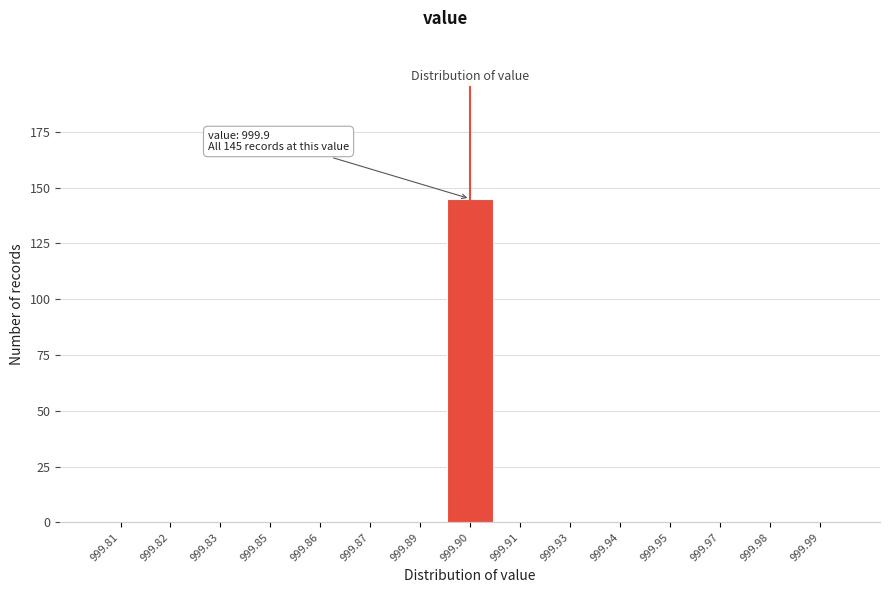

Reading left to right, what are all the values shown in this chart?

999.81=0	999.82=0	999.83=0	999.85=0	999.86=0	999.87=0	999.89=0	999.90=145	999.91=0	999.93=0	999.94=0	999.95=0	999.97=0	999.98=0	999.99=0